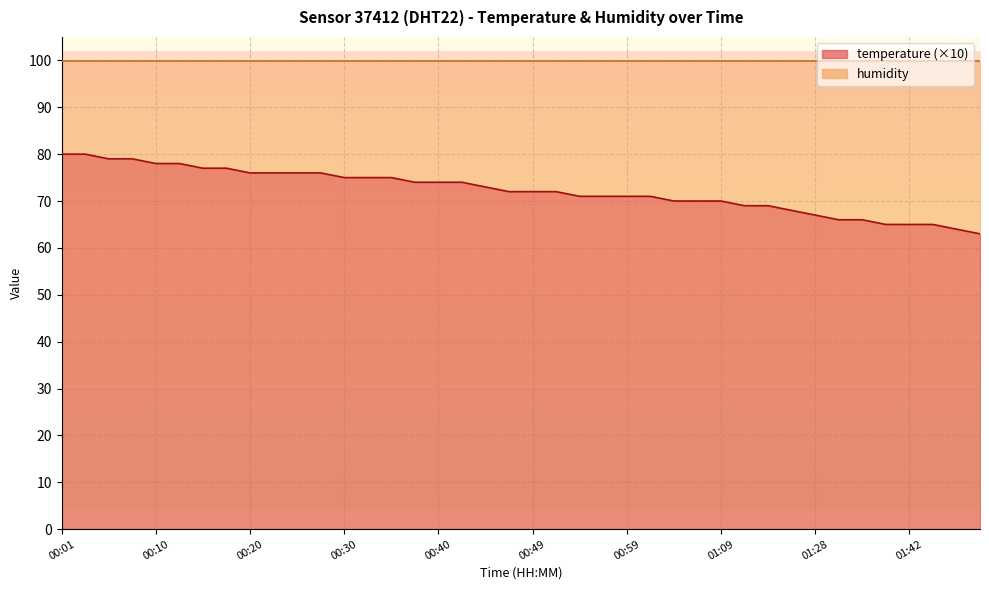

Which category has the lowest value across all series?

01:53